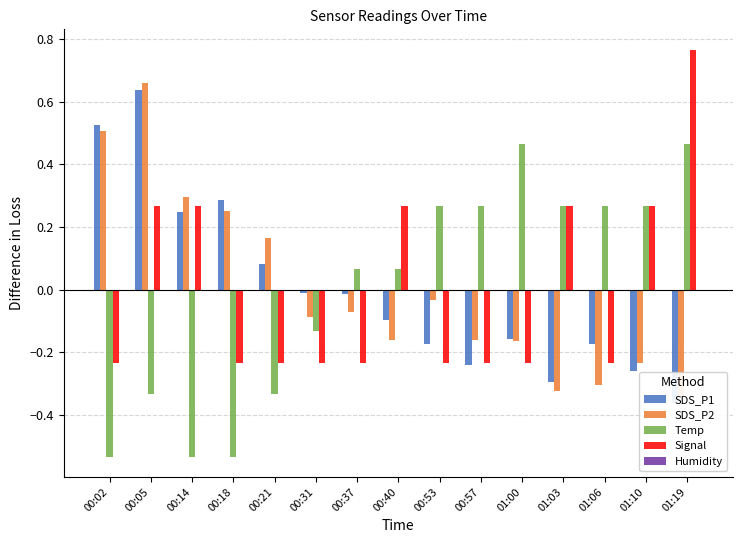

The SDS_P1 series shows -0.0 at 00:31. True or false?

False